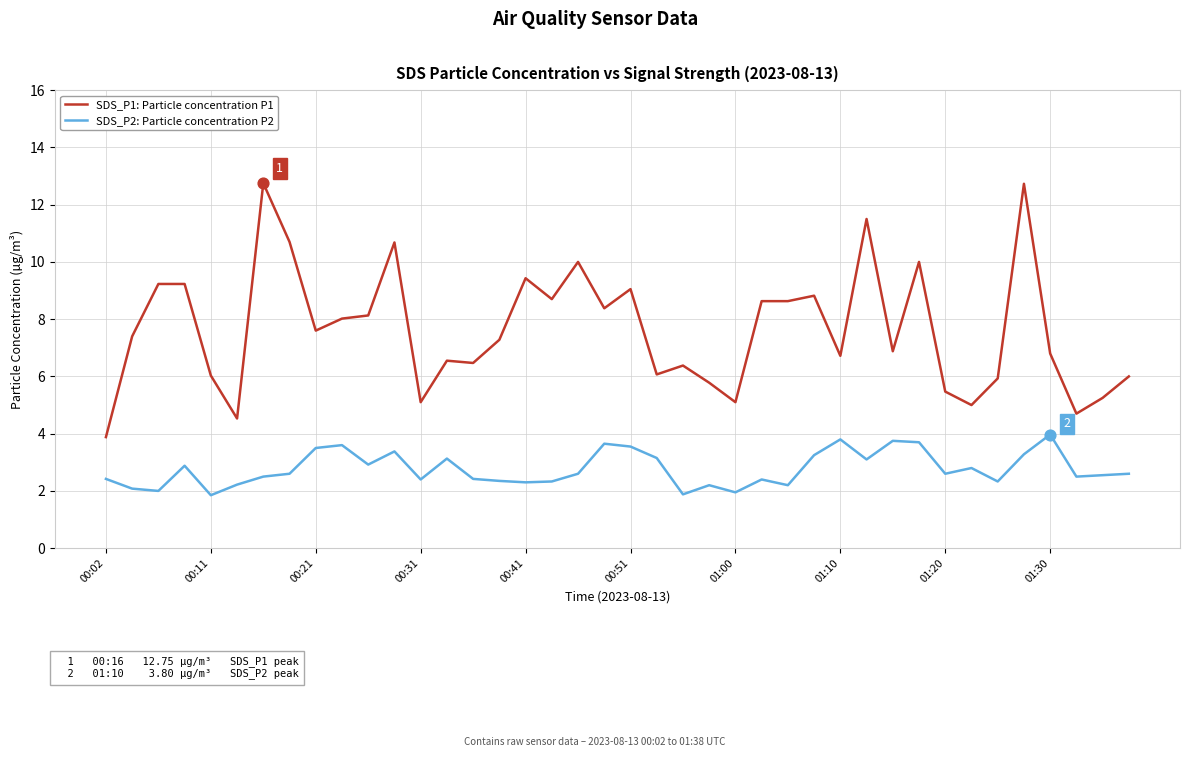

Which series has the largest total across all categories?

SDS_P1: Particle concentration P1